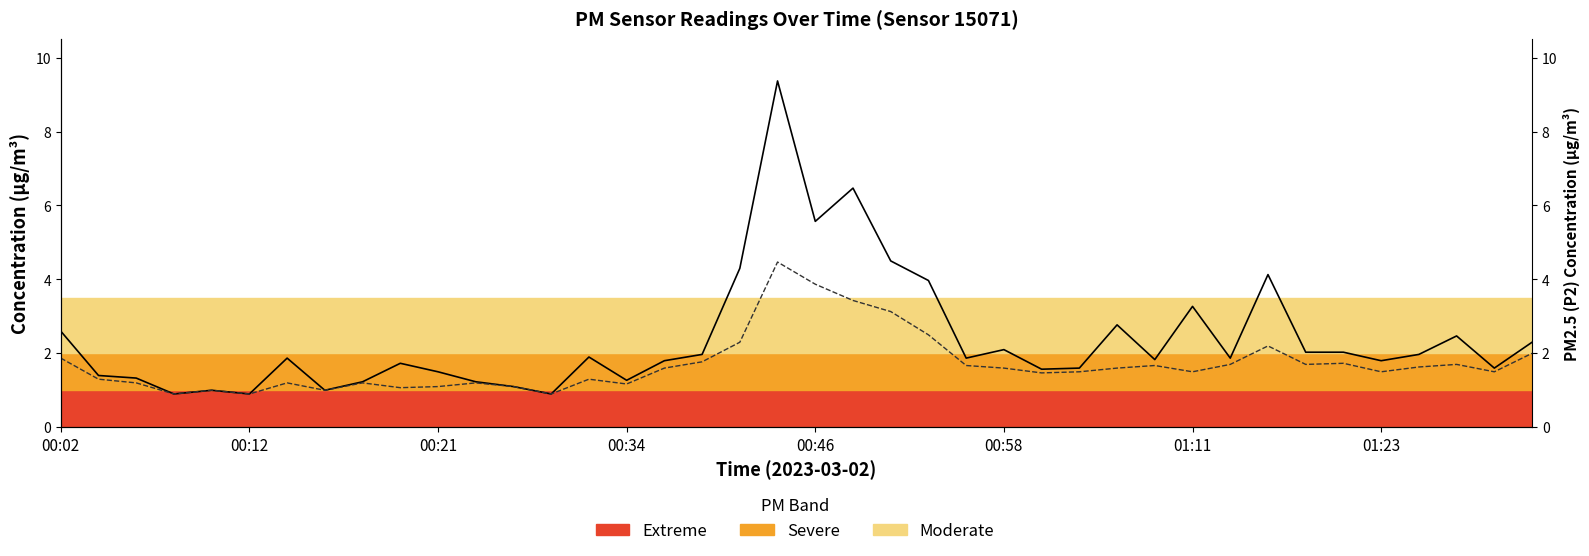

How many values in the P2 (PM2.5) series exceed 1?

35